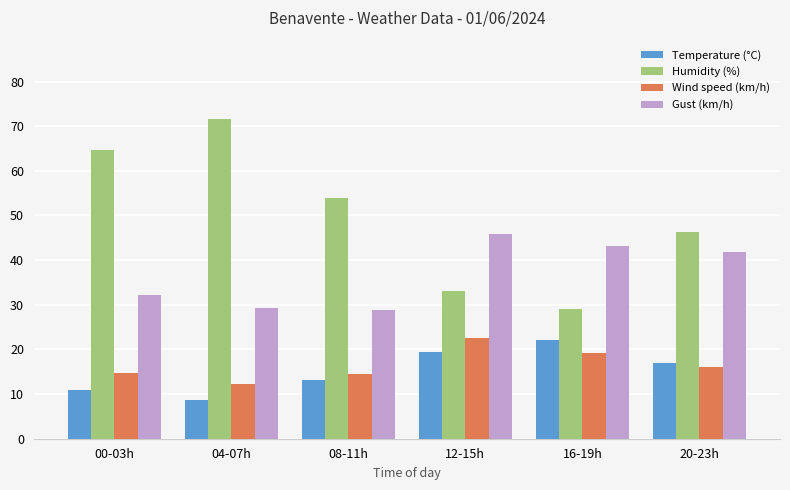

At 00-03h, list the series in order from smallest to largest.

Temperature (°C), Wind speed (km/h), Gust (km/h), Humidity (%)